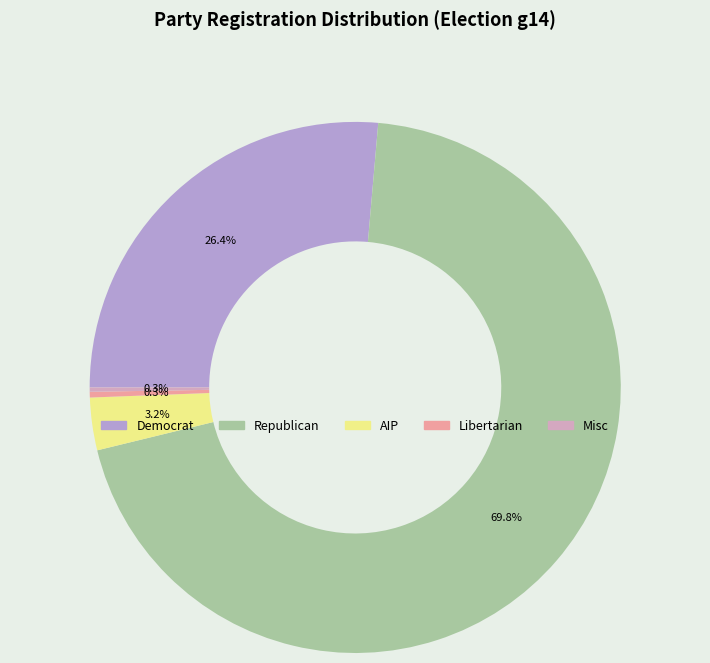

What is the majority slice?

Republican